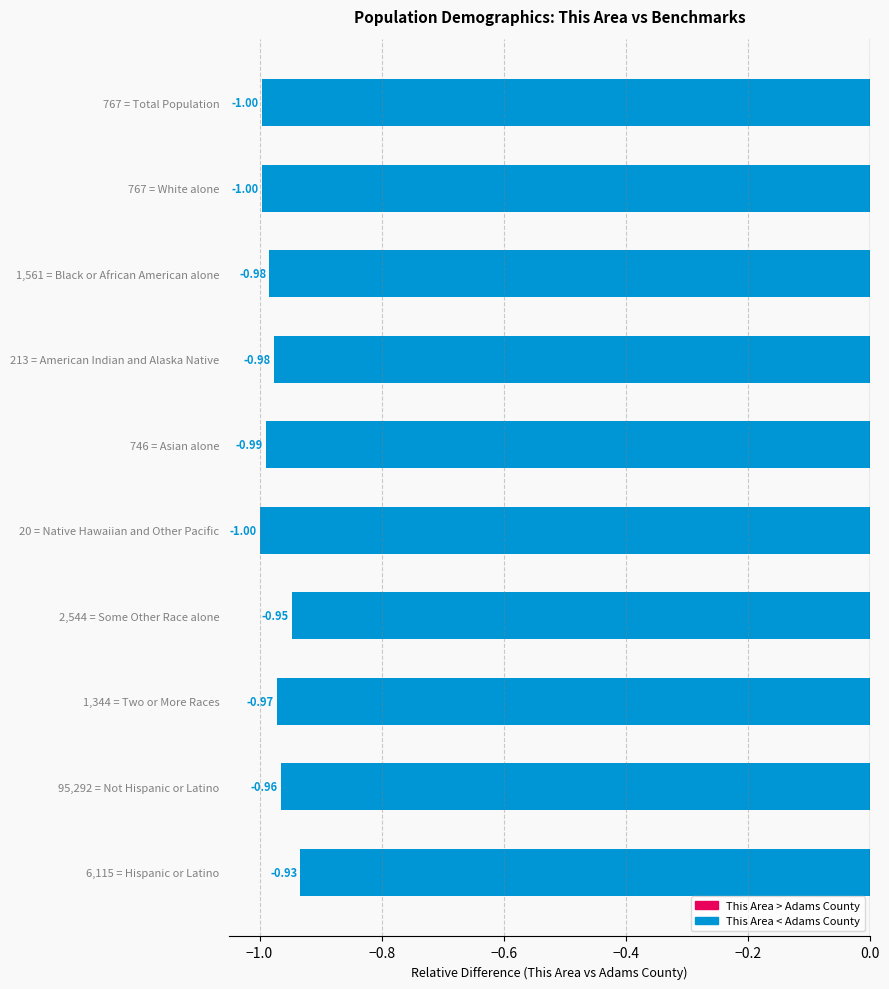

Between 767 = Total Population and 1,344 = Two or More Races, which is larger?

1,344 = Two or More Races